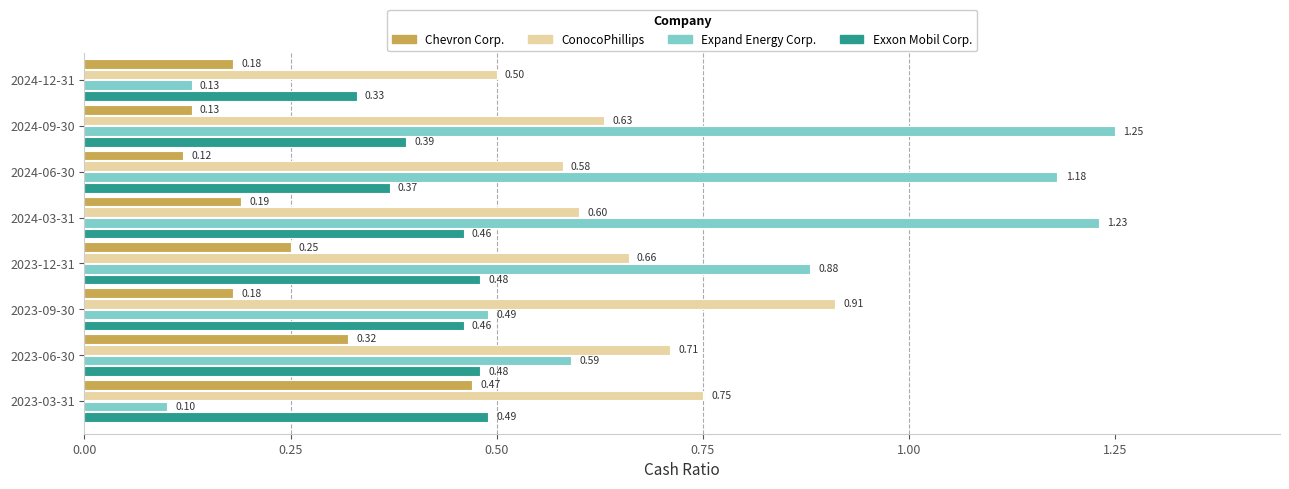

At which category is the sum across all series the highest?

2024-03-31